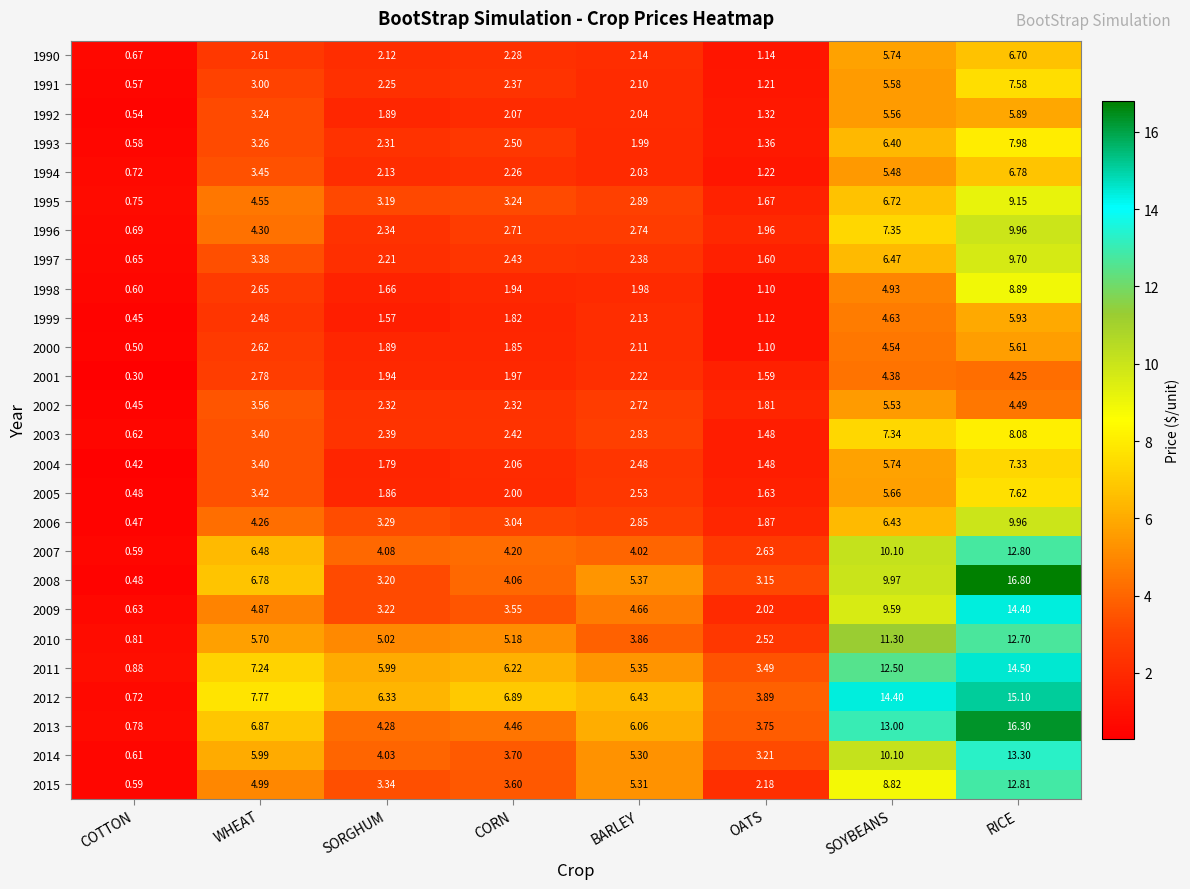

Which category has the highest value across all series?

RICE